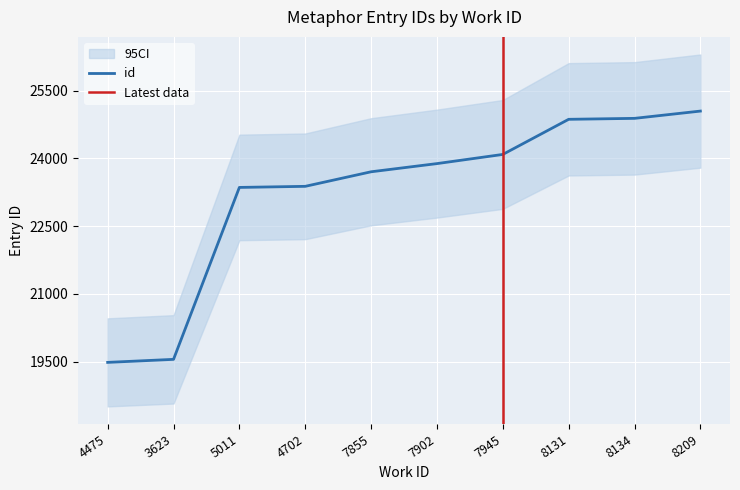

What is the sum of the values at 4702 and 8131?

48245